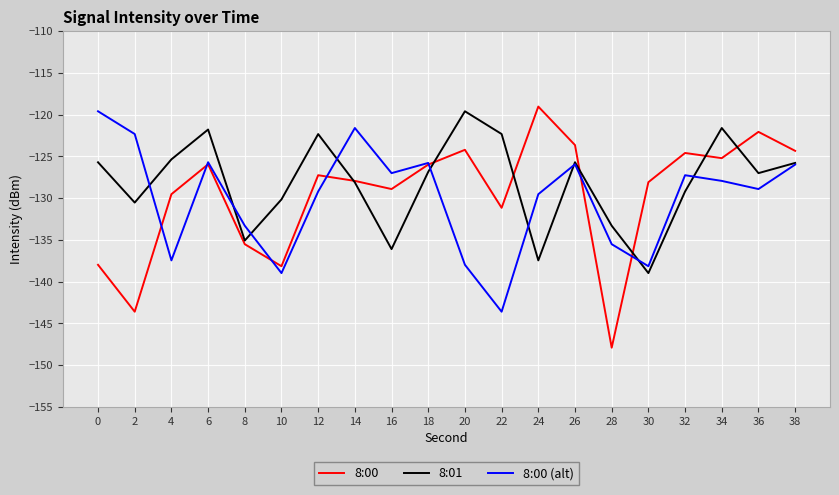

What is the spread (max minus min) of values at 28?

14.6